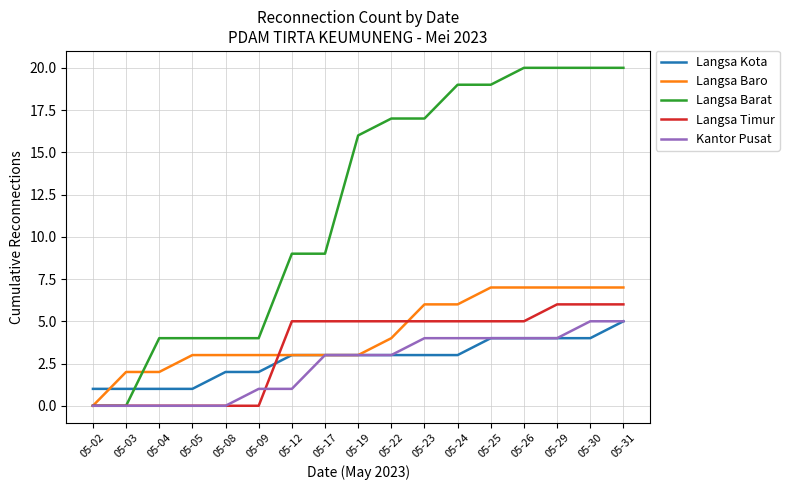

The Langsa Baro series shows 1 at 05-05. True or false?

False